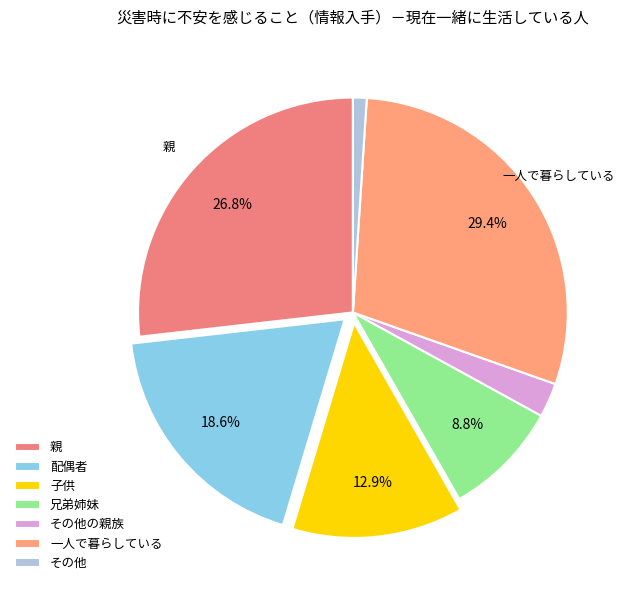

Does 配偶者 represent more than half of the total?

No